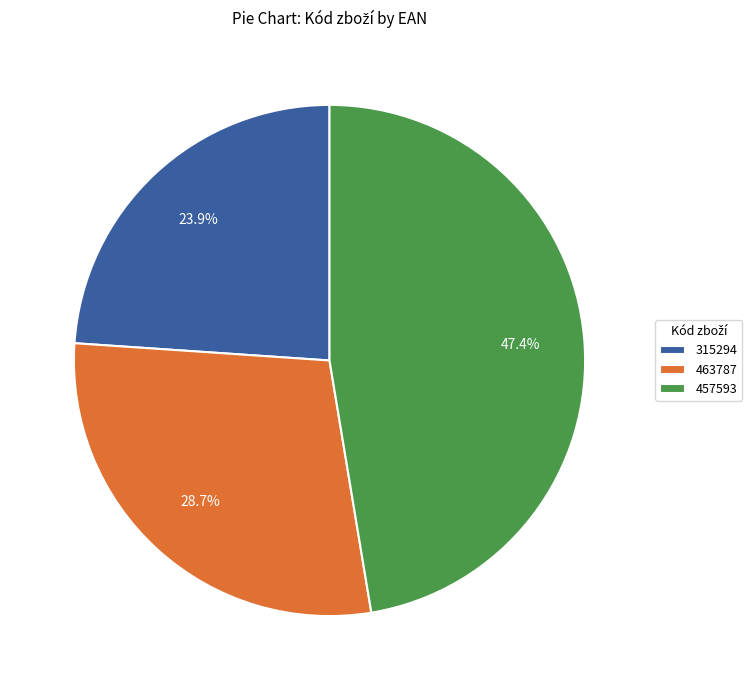

To the nearest percent, what is the average slice percentage?

33%